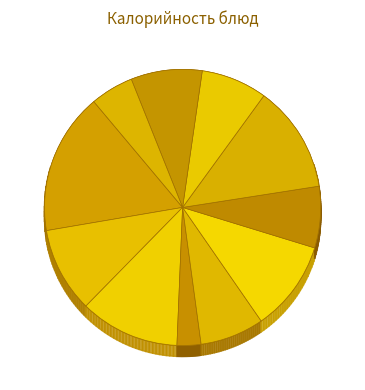

Does Хлеб ржано-пшеничный account for over 50% of the chart?

No